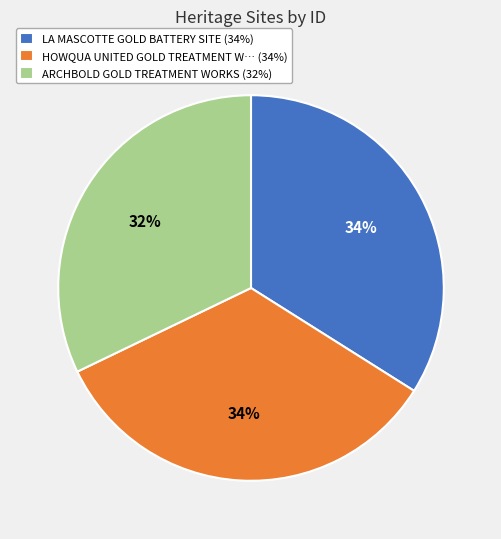

Count the number of slices in the pie.

3